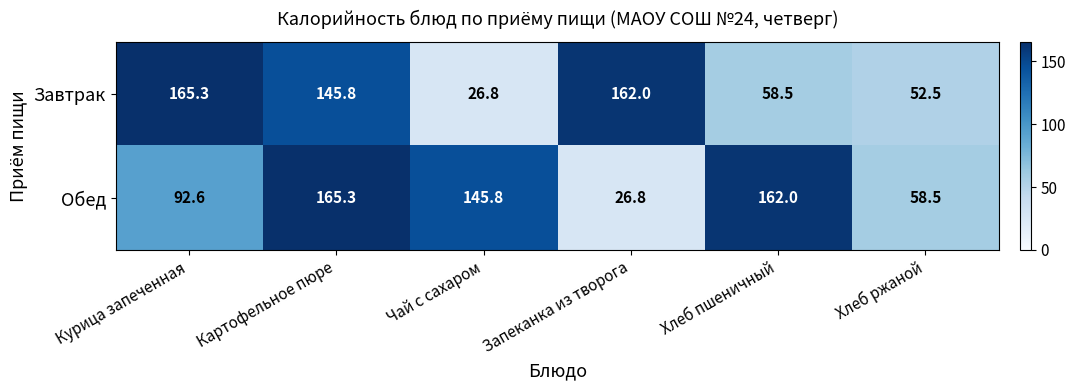

What is the sum of all Обед values?

651.0